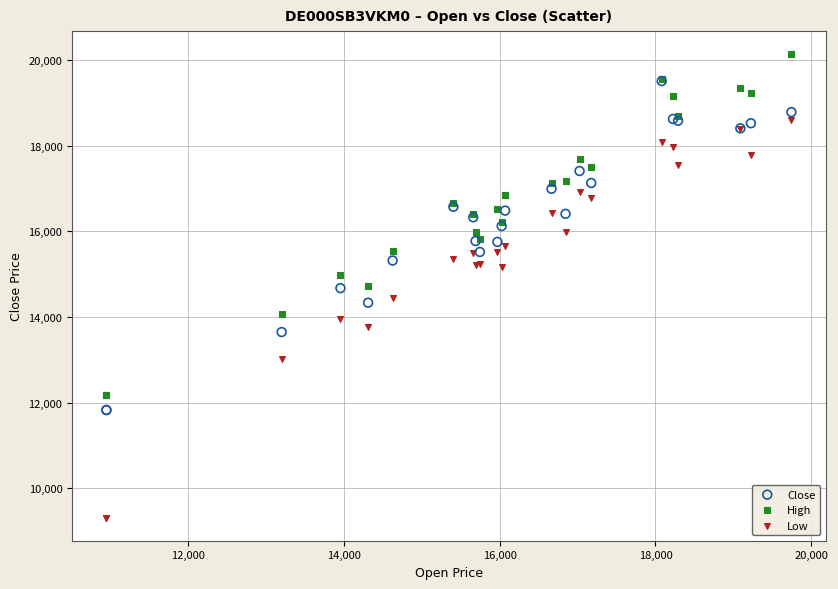

Which series has the largest Y range (max minus min)?

Low